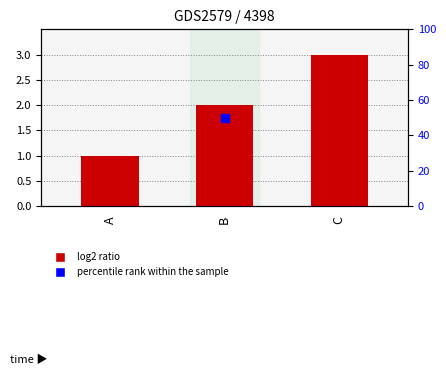

Between B and A, which is larger?

B